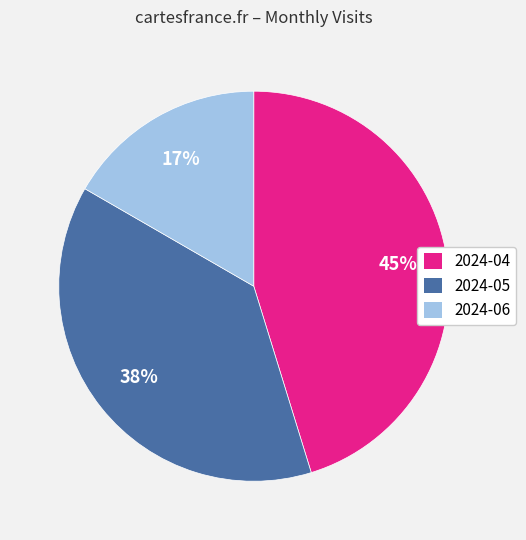

To the nearest percent, what percentage of the pie is 2024-04?

45%